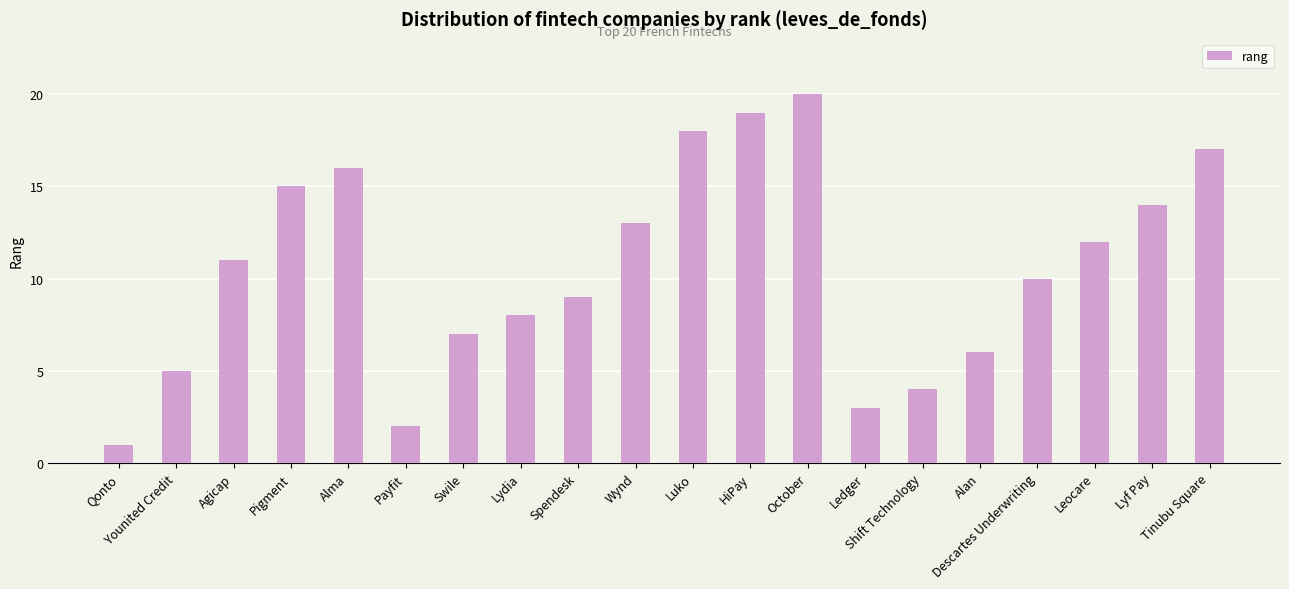

At which category does the chart reach its peak across all series?

October